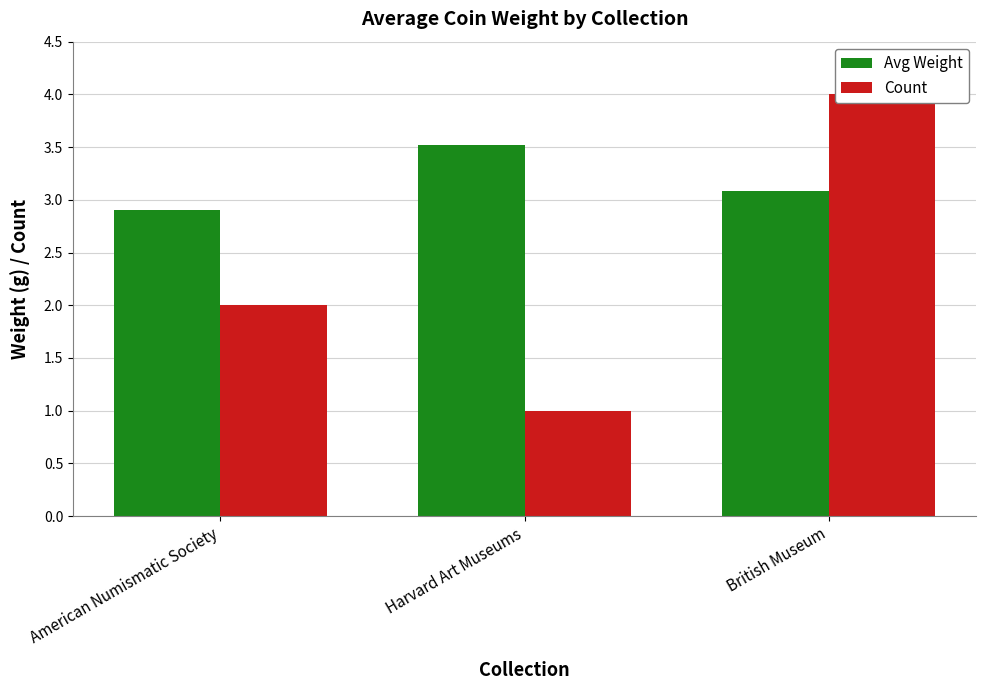

Are the bars grouped side by side (vs. stacked)?

Yes